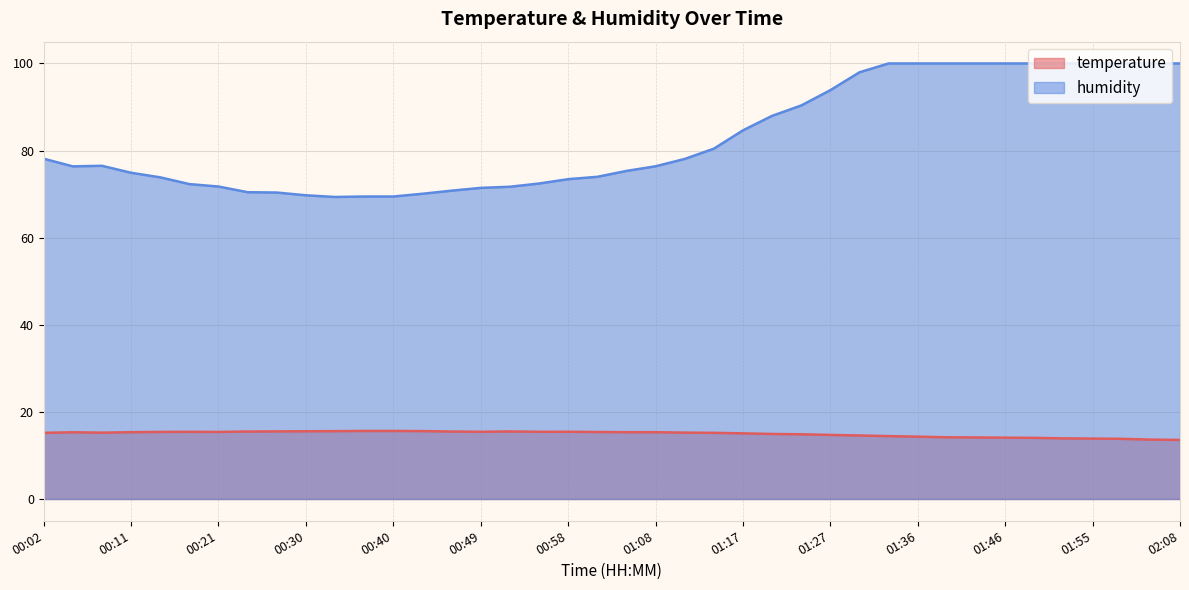

True or false: temperature and humidity intersect in this chart.

False